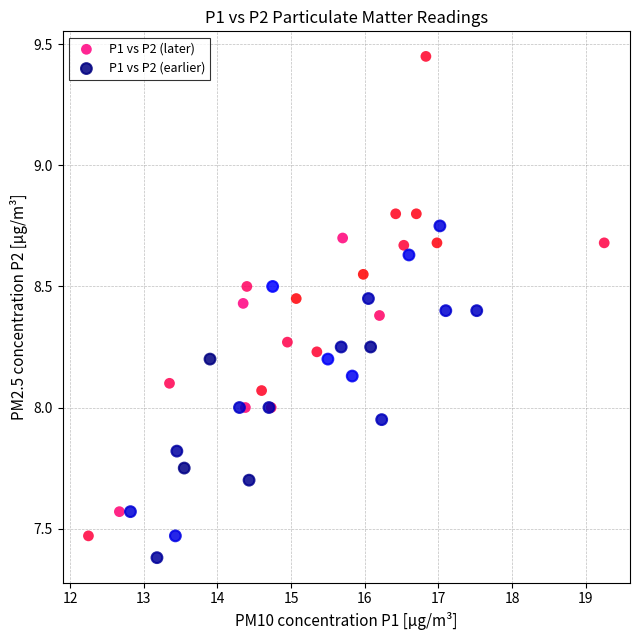

Which series contains the lowest Y value?

P1 vs P2 (earlier)